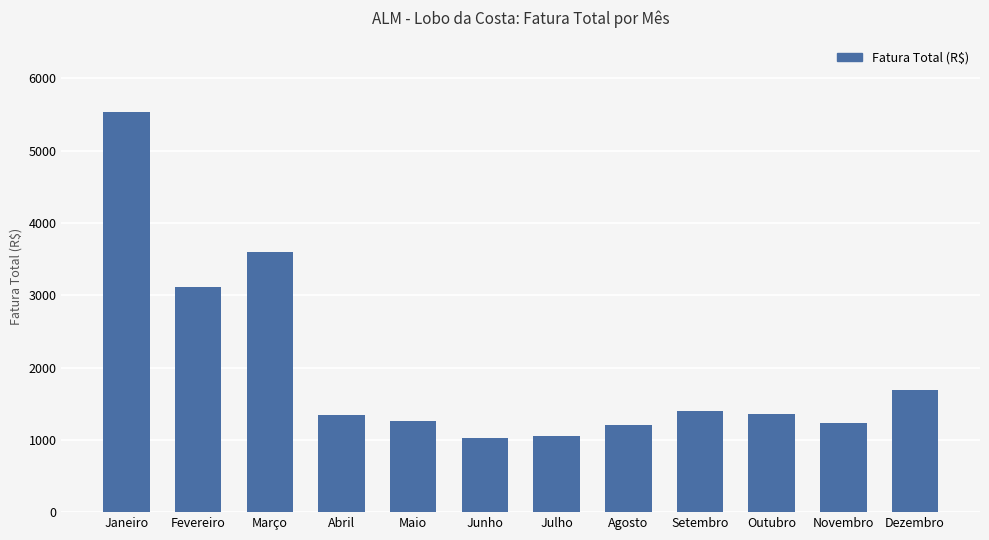

Where does the data first go above 1350?

Janeiro